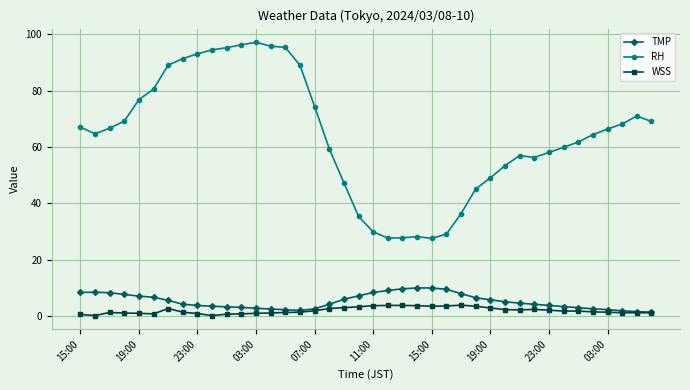

What is the maximum value shown in the chart?

97.2